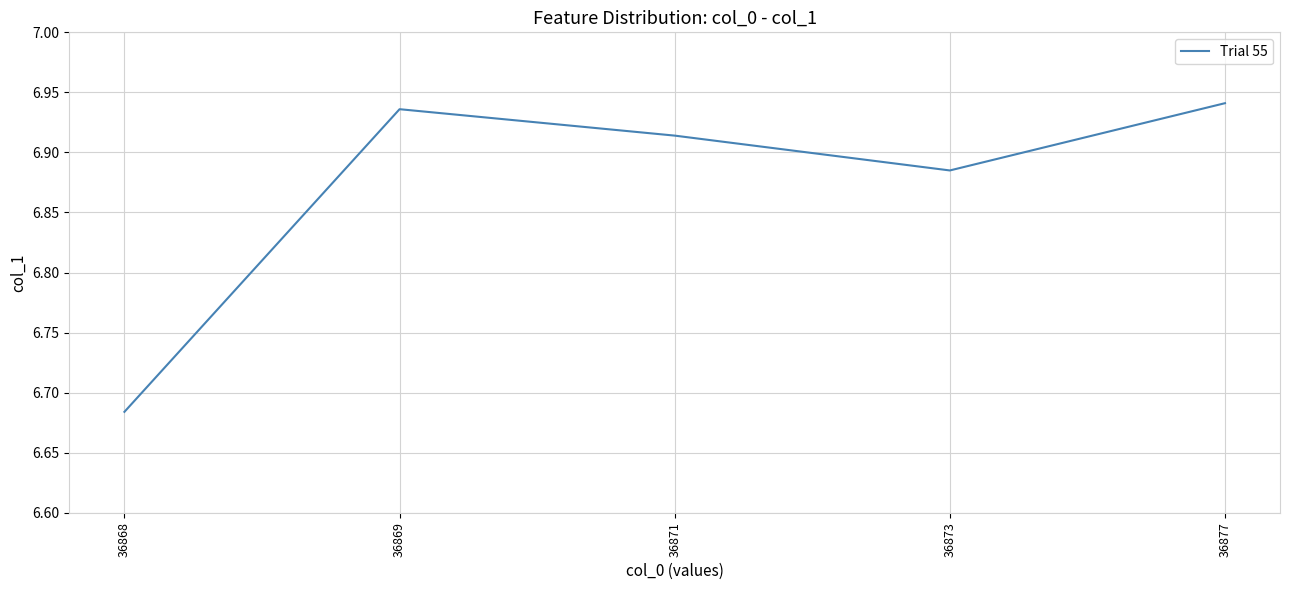

Does the chart display data point markers on the line(s)?

No